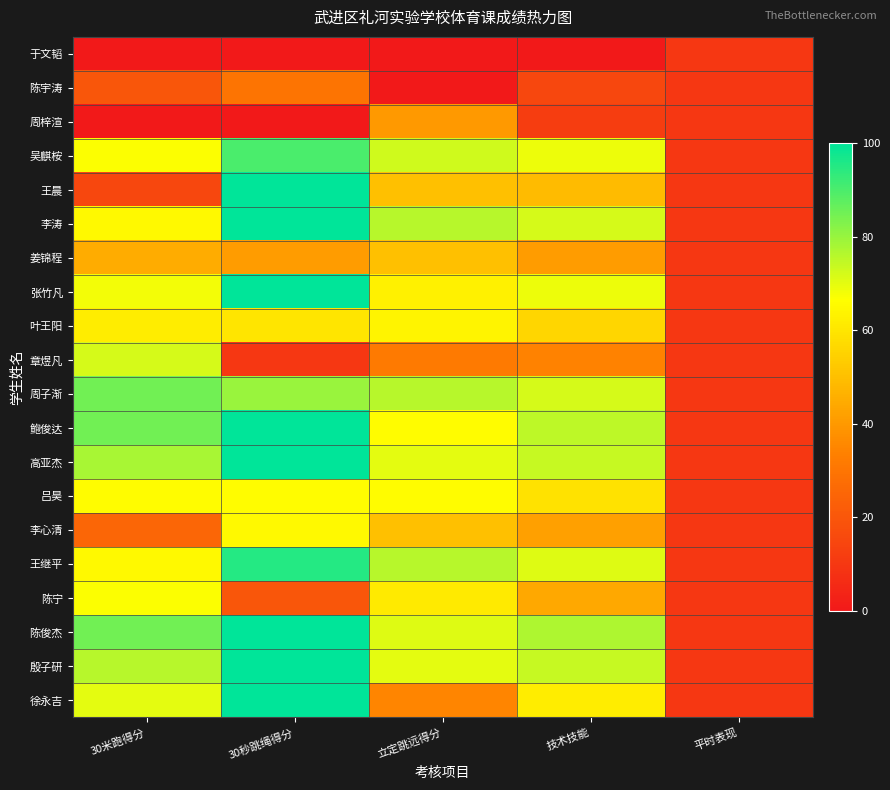

Which category has the lowest value across all series?

30米跑得分